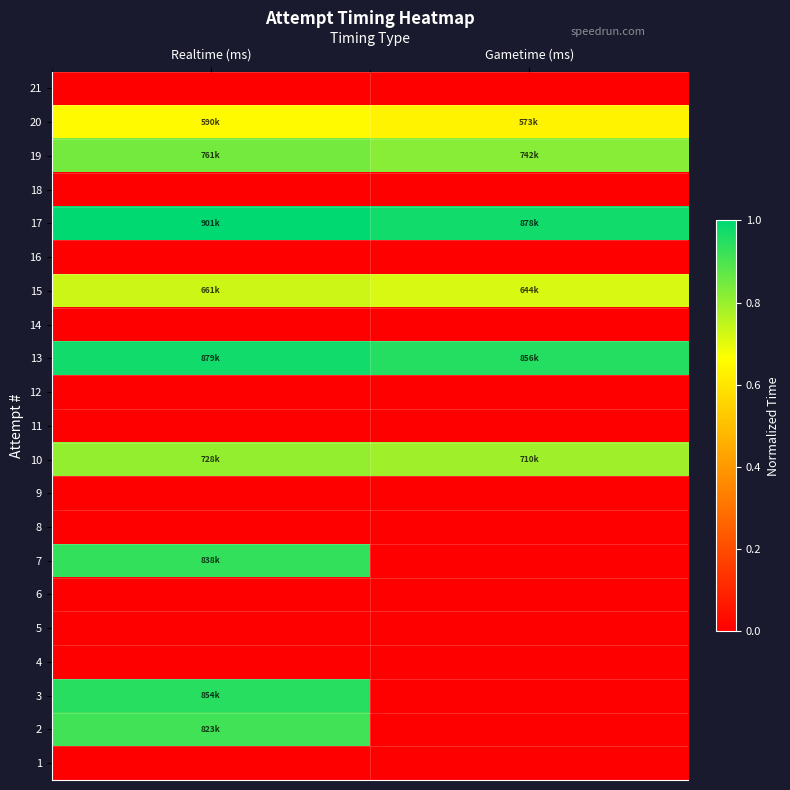

Which has a higher value, Gametime (ms) or Realtime (ms)?

Gametime (ms)